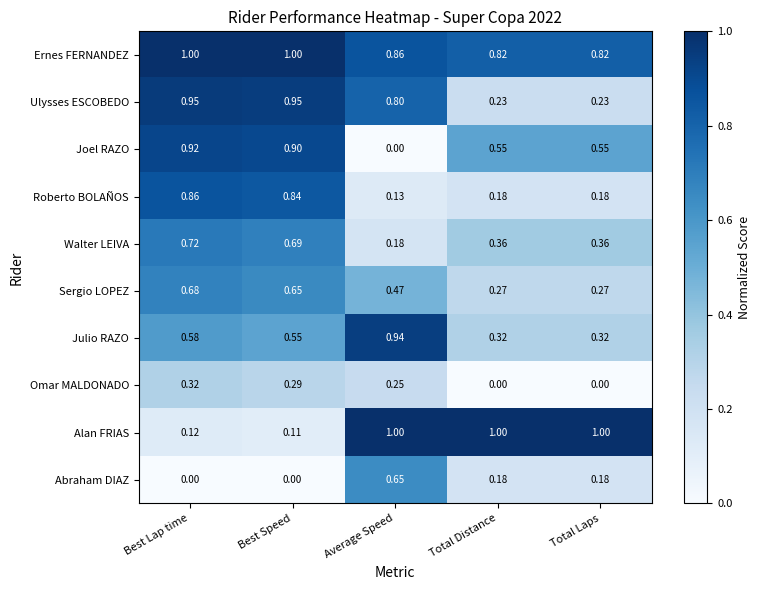

At which category is the sum across all series the highest?

Best Lap time